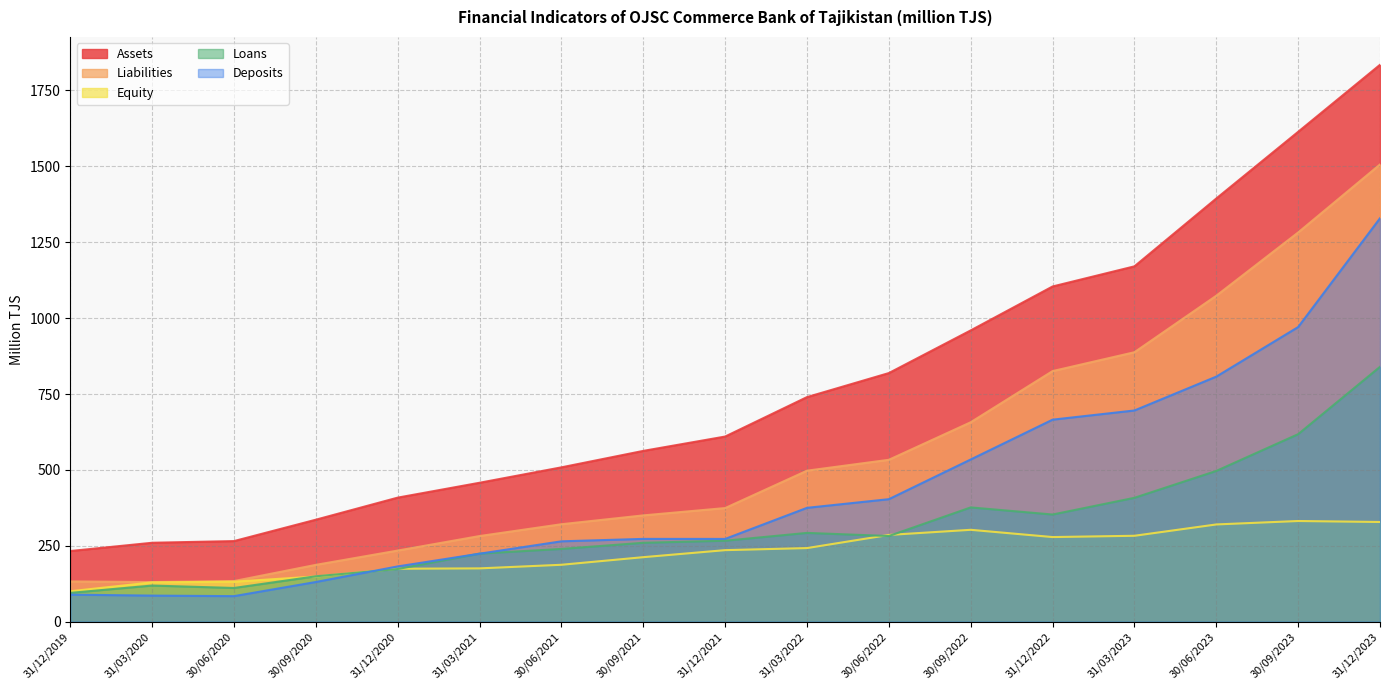

Rank the series by their maximum value, from highest to lowest.

Assets, Liabilities, Deposits, Loans, Equity